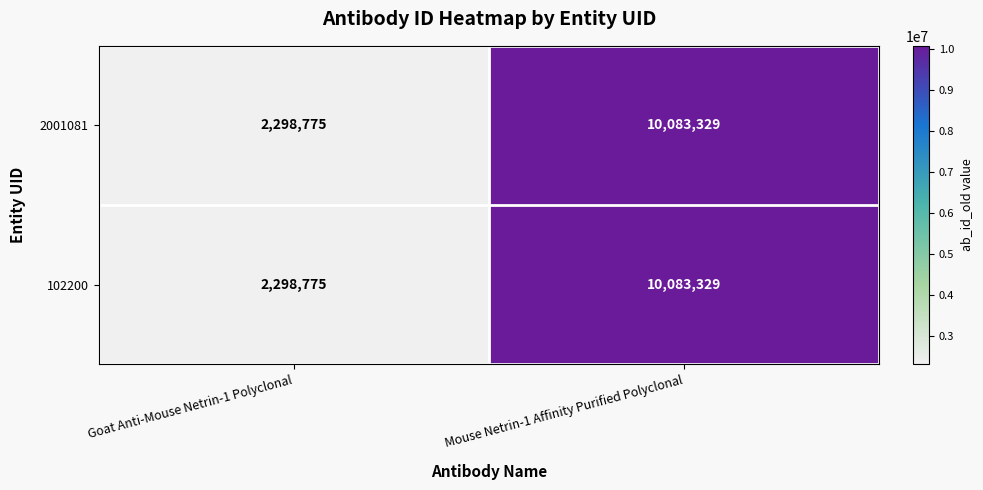

Reading left to right, extract all data points from this chart.

2001081: Goat Anti-Mouse Netrin-1 Polyclonal=2298775	Mouse Netrin-1 Affinity Purified Polyclonal=10083329
102200: Goat Anti-Mouse Netrin-1 Polyclonal=2298775	Mouse Netrin-1 Affinity Purified Polyclonal=10083329